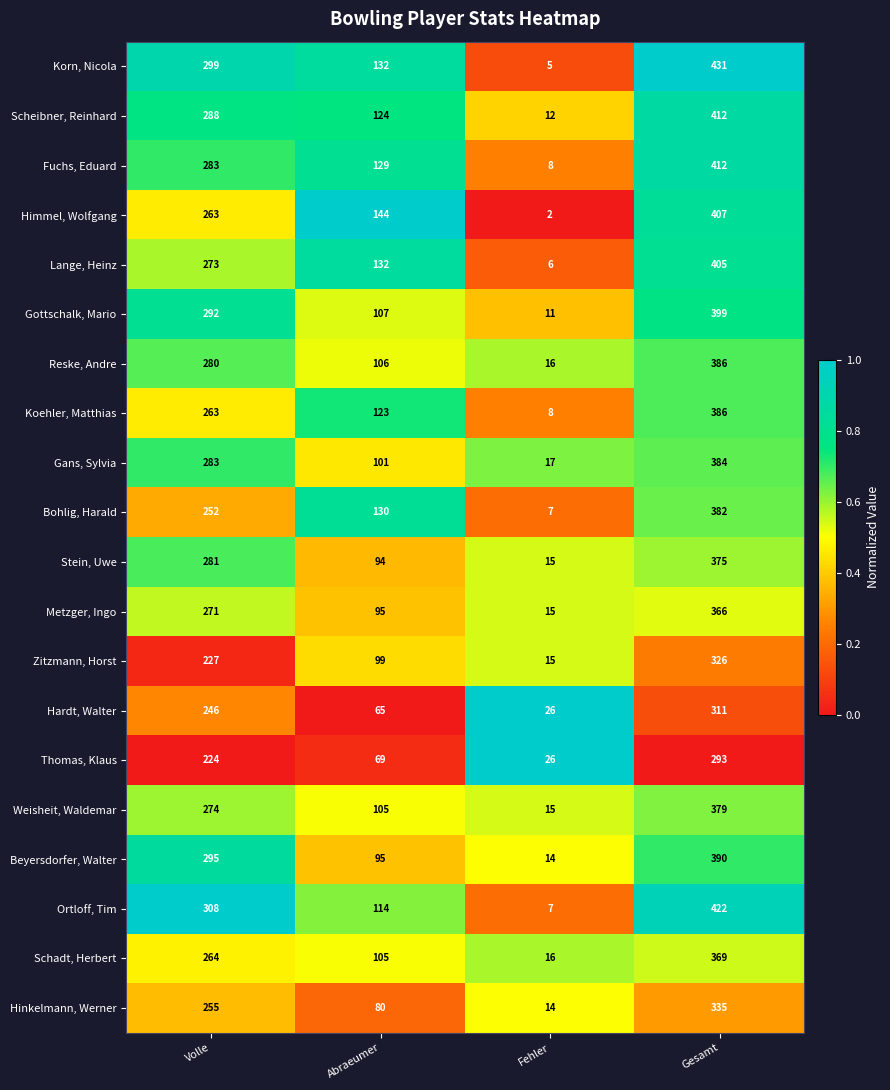

What value does the Stein, Uwe series have at Gesamt?

375